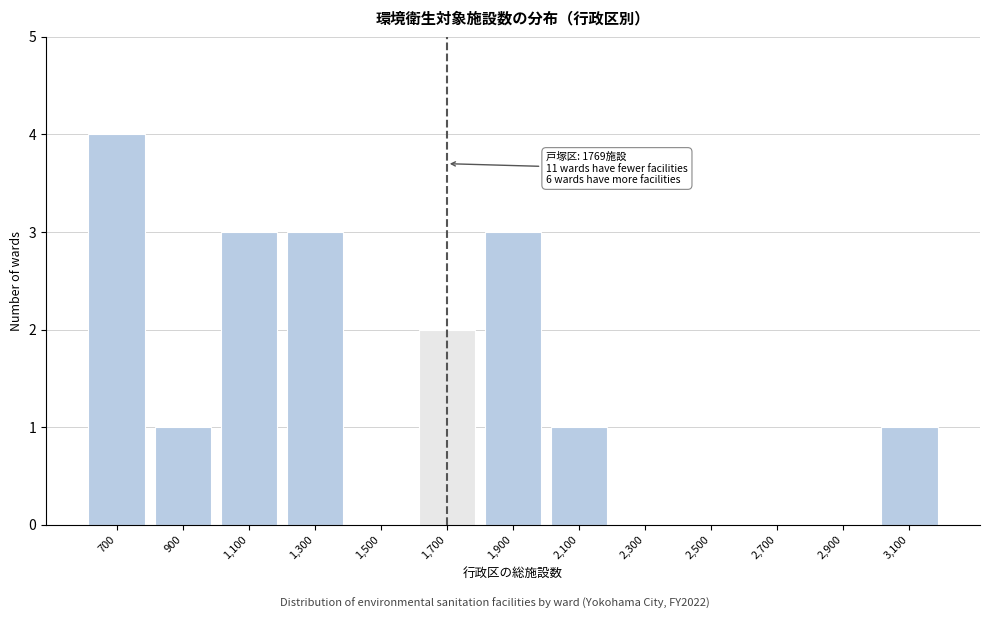

Reading left to right, what are all the values shown in this chart?

700=4	900=1	1,100=3	1,300=3	1,500=0	1,700=2	1,900=3	2,100=1	2,300=0	2,500=0	2,700=0	2,900=0	3,100=1